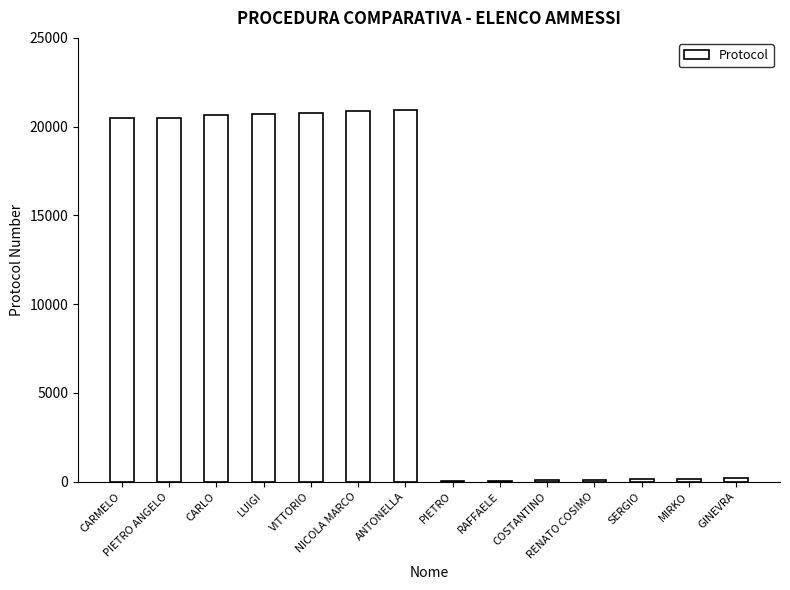

What is the maximum value shown in the chart?

20910